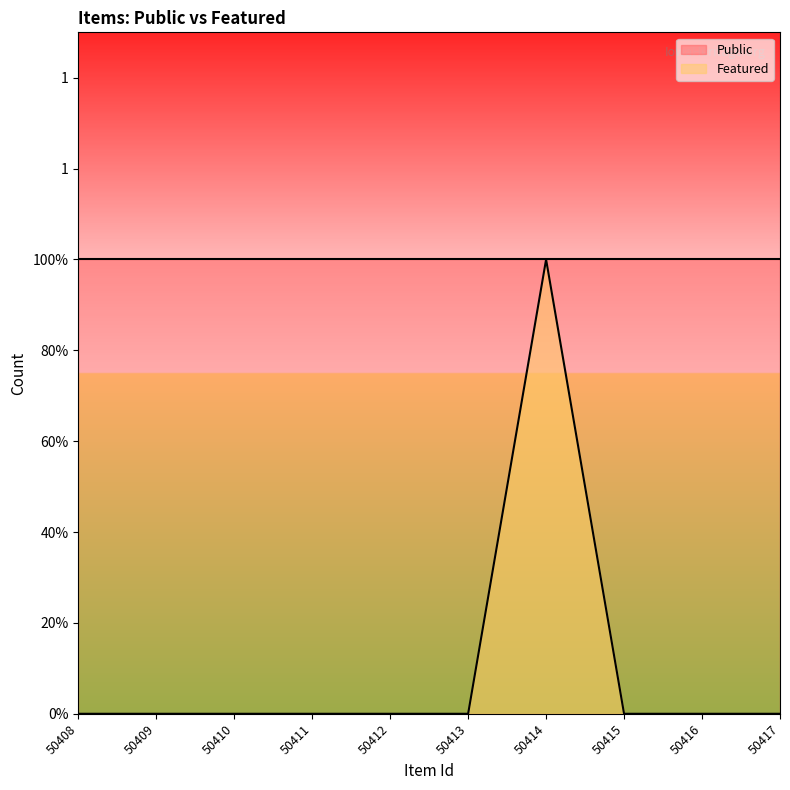

At which label is the value closest to 0?

50408